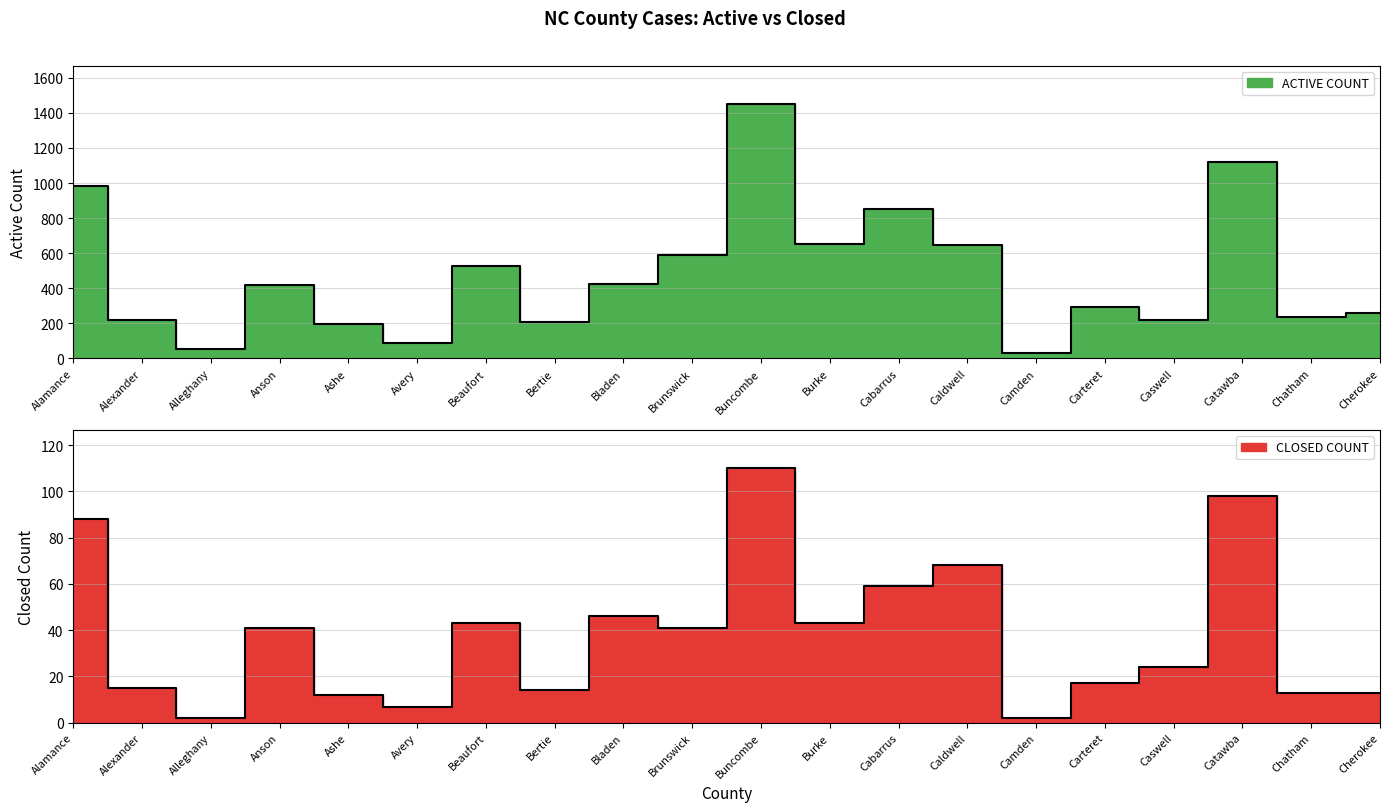

What position from the right is Burke?

9